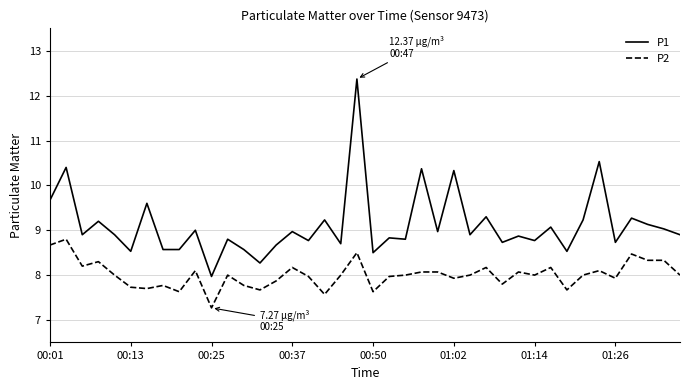

True or false: P1 and P2 intersect in this chart.

False